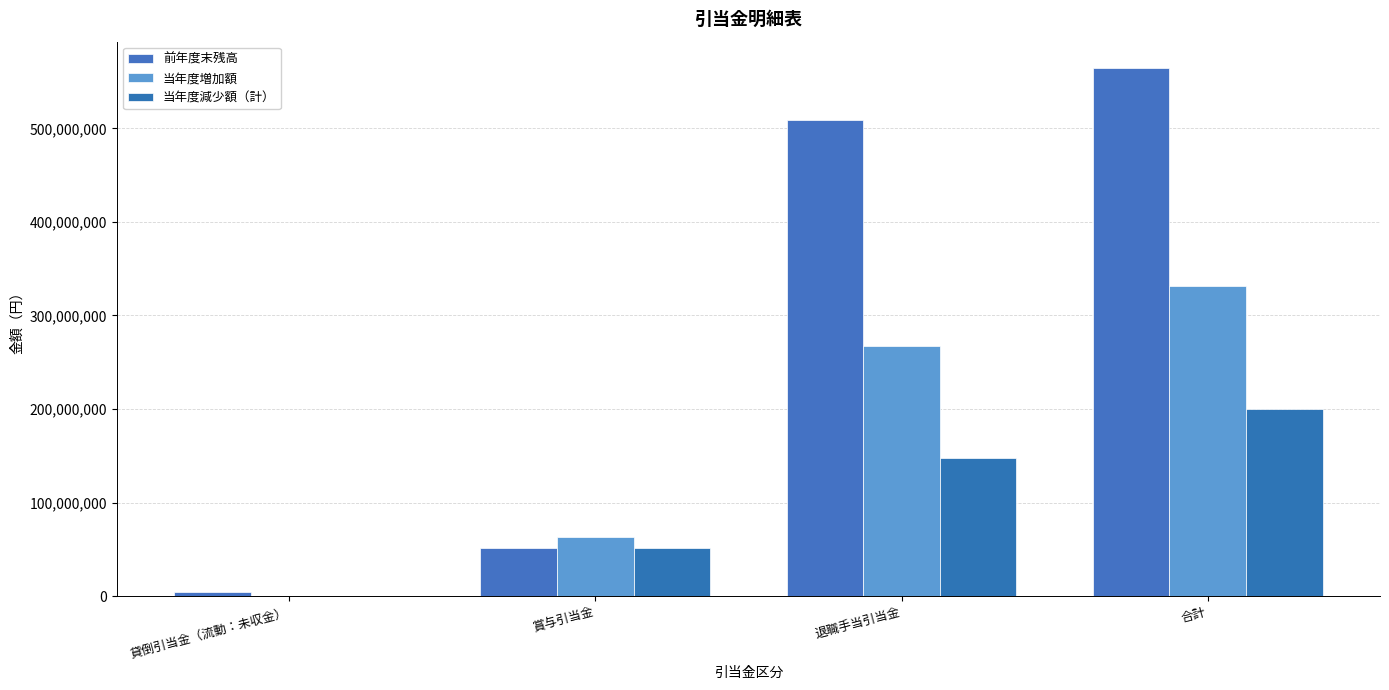

What is the minimum value shown in the chart?

535000